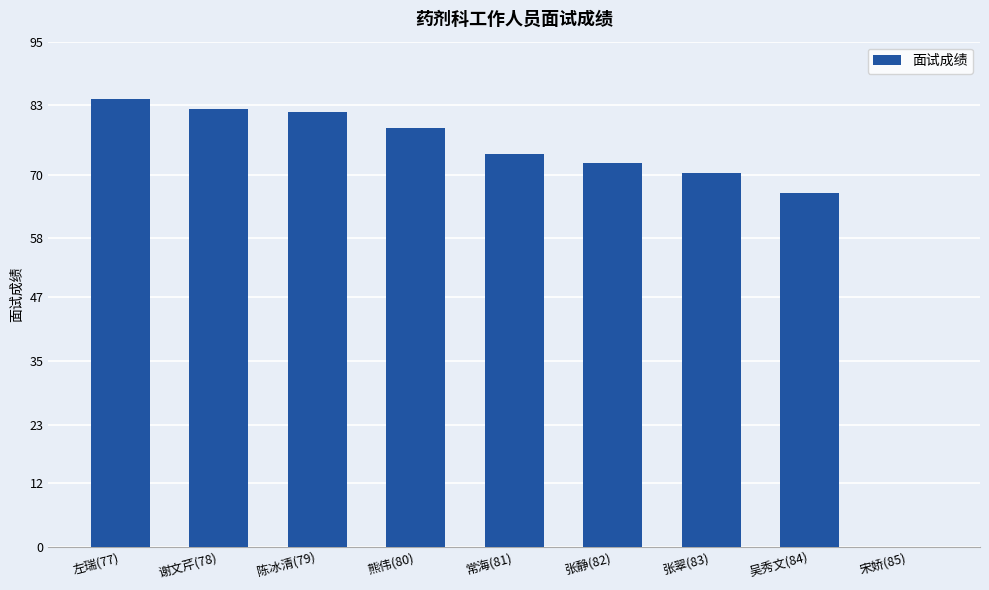

Is it true that the value at 吴秀文(84) is 114.2?

False